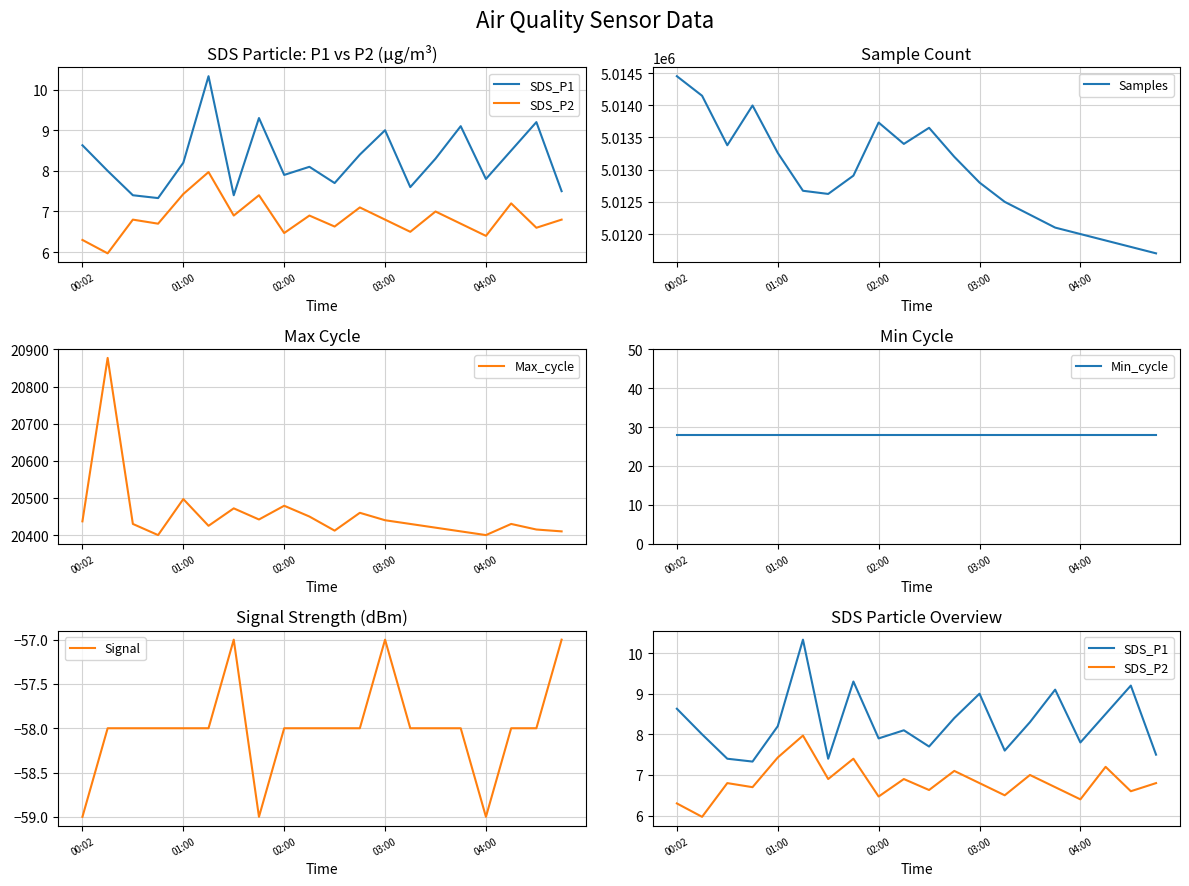

At which label does Samples reach its peak?

00:02